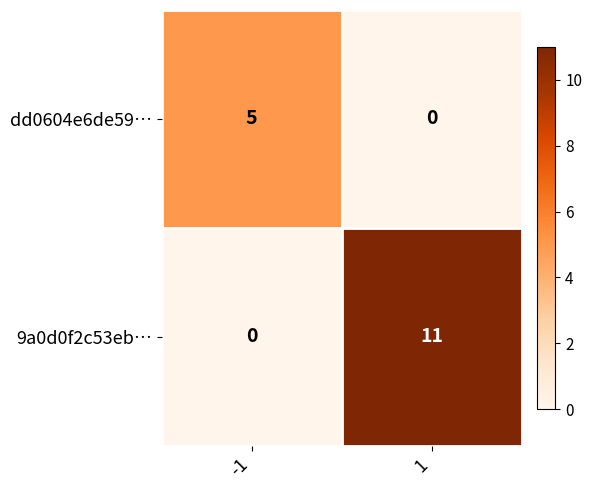

What is the difference between the highest and lowest values at -1?

5